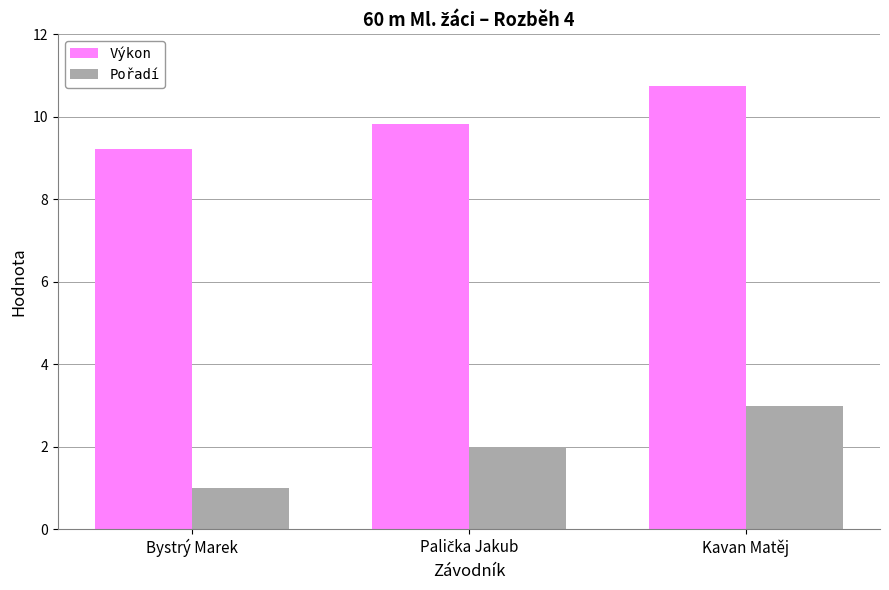

What is the value of the Pořadí bar at the 3rd from the left?

3.0